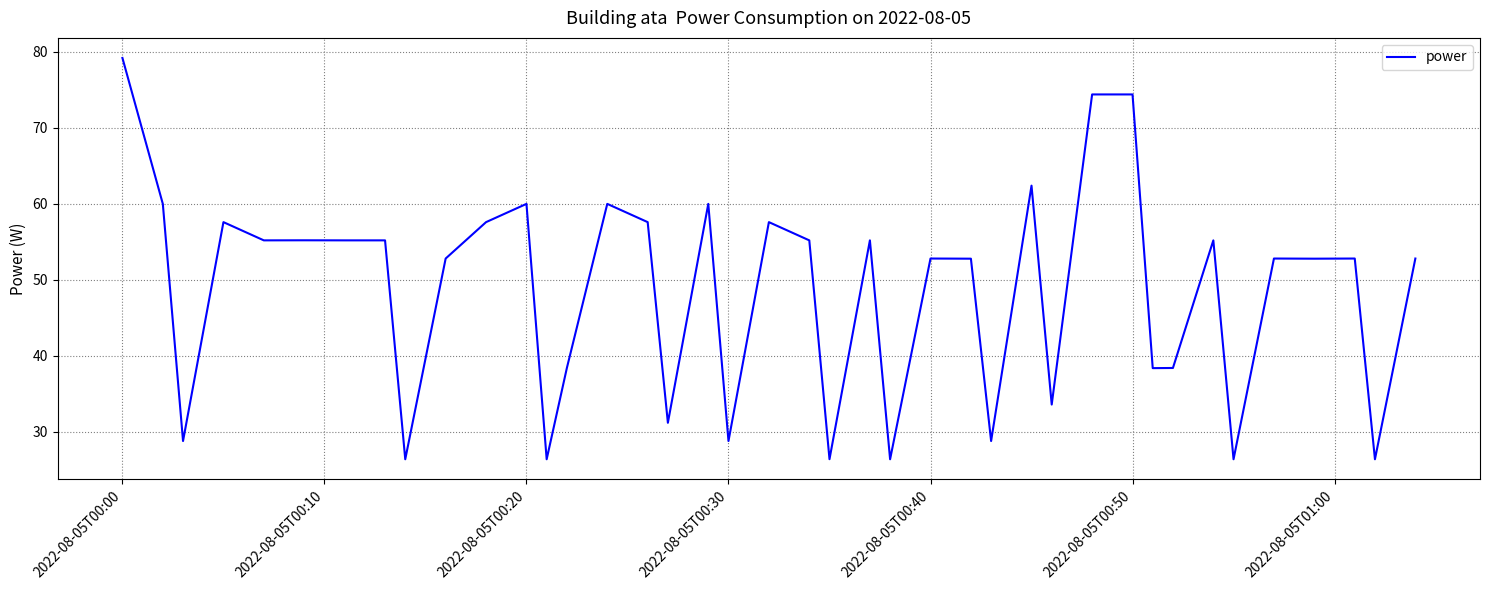

What is the maximum value shown in the chart?

79.2